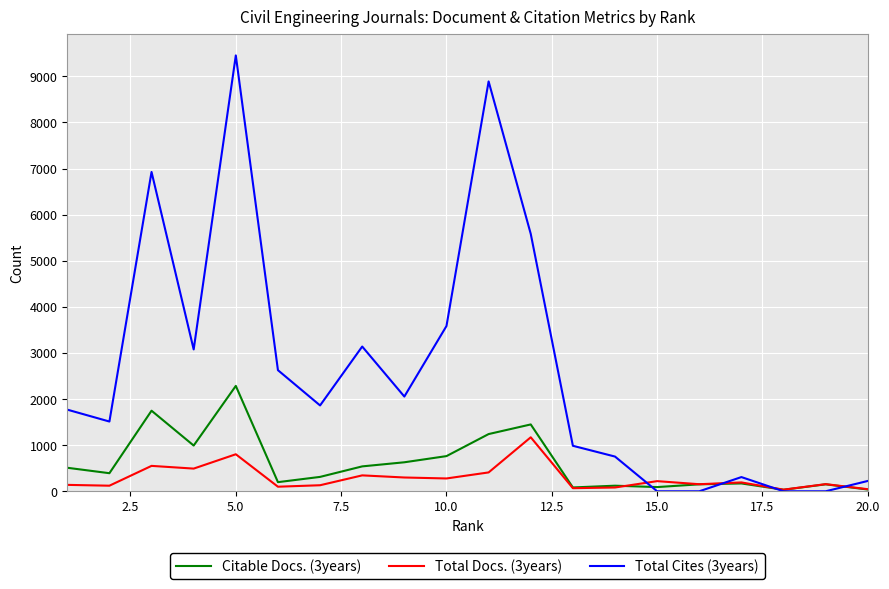

In Total Cites (3years), how many points are higher than both neighbors (excluding endpoints)?

5